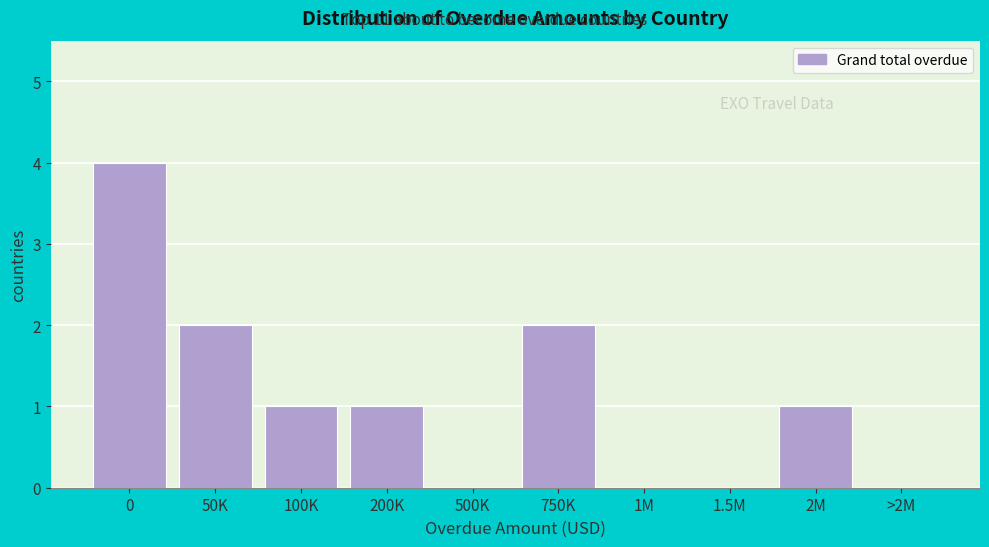

Reading left to right, transcribe all the data shown in this chart.

0=4	50K=2	100K=1	200K=1	500K=0	750K=2	1M=0	1.5M=0	2M=1	>2M=0